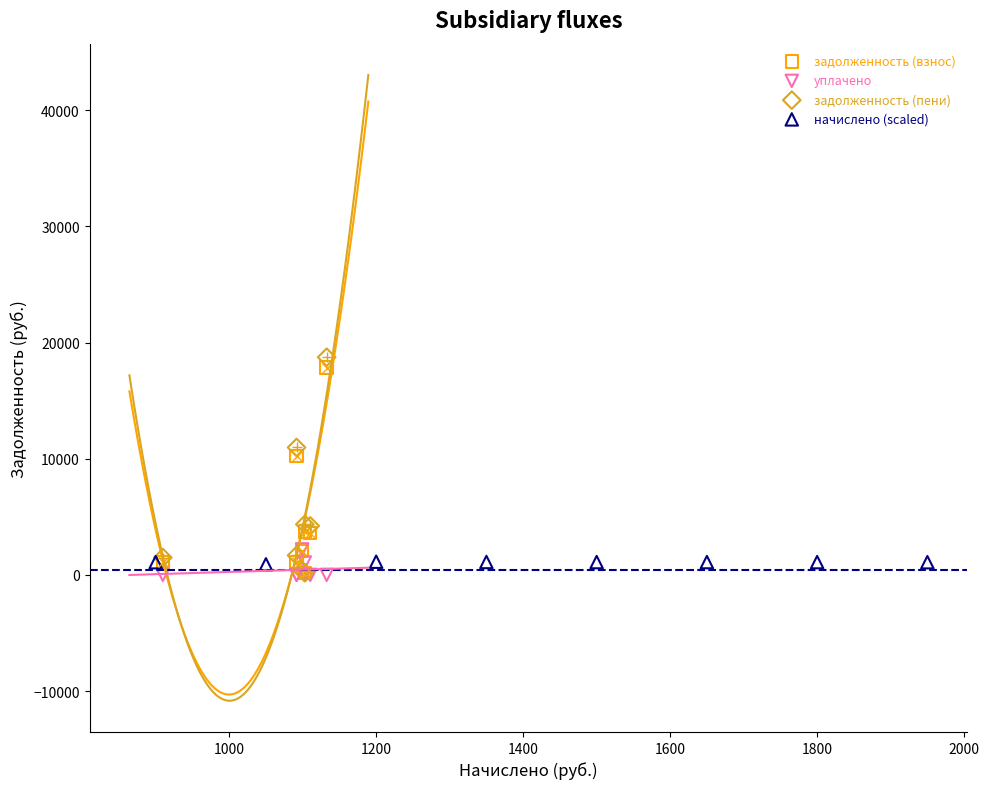

Which series has the largest Y range (max minus min)?

задолженность (пени)